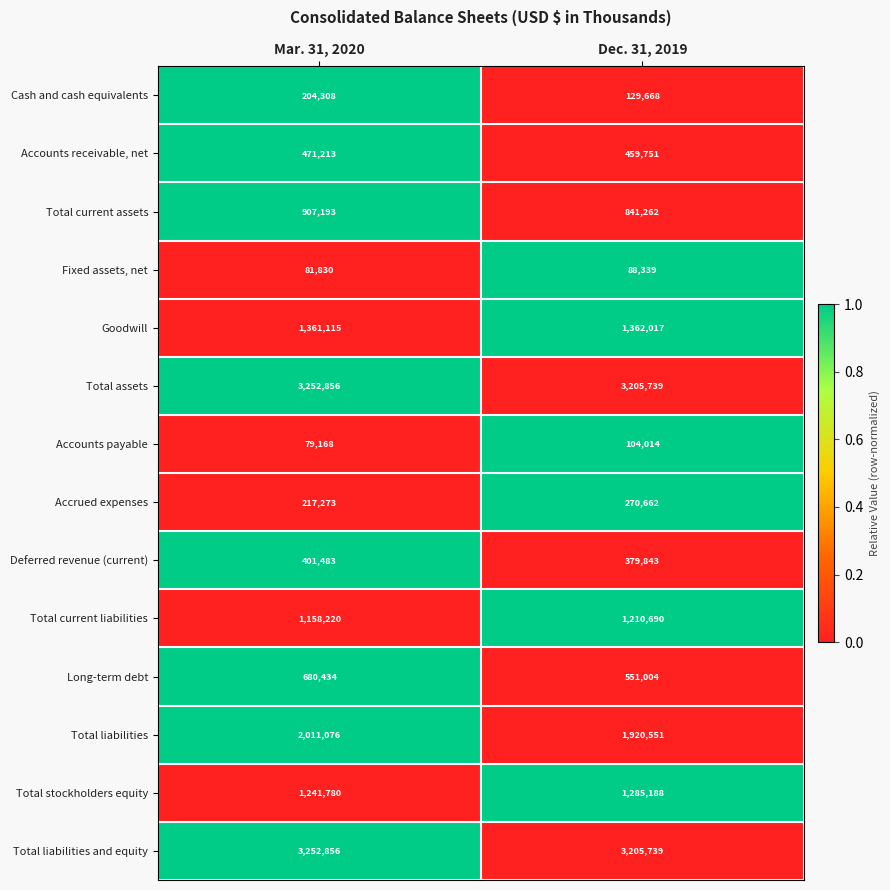

Which series has the largest range (max minus min)?

Long-term debt